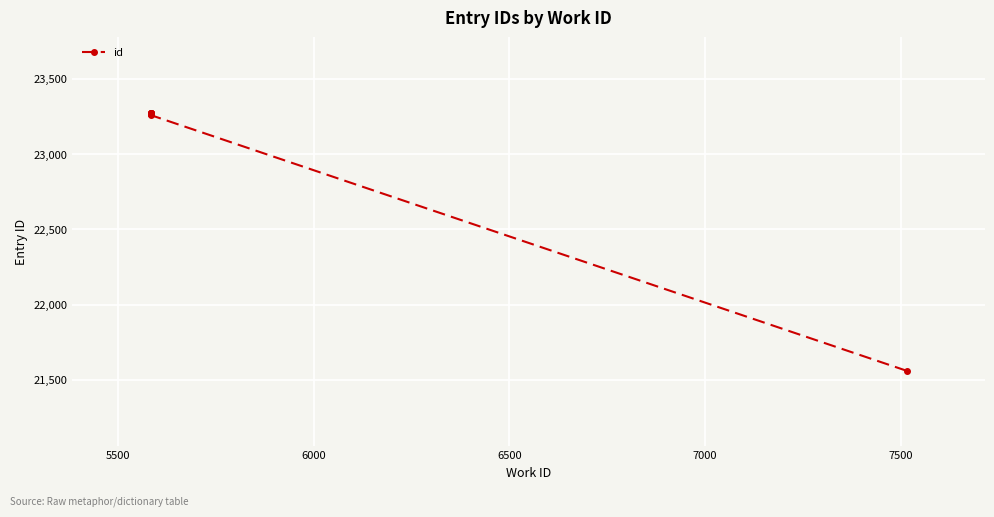

How many lines are shown in the chart?

1